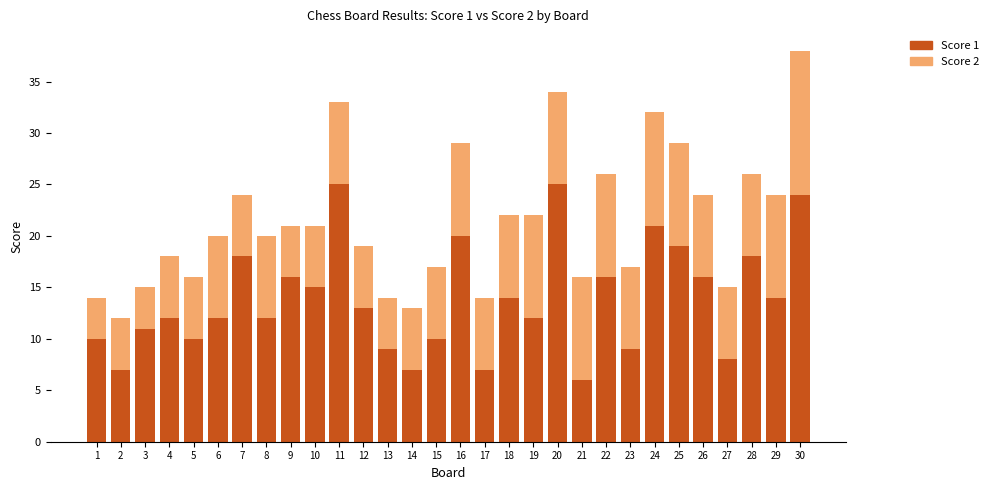

Are the bars grouped side by side (vs. stacked)?

No